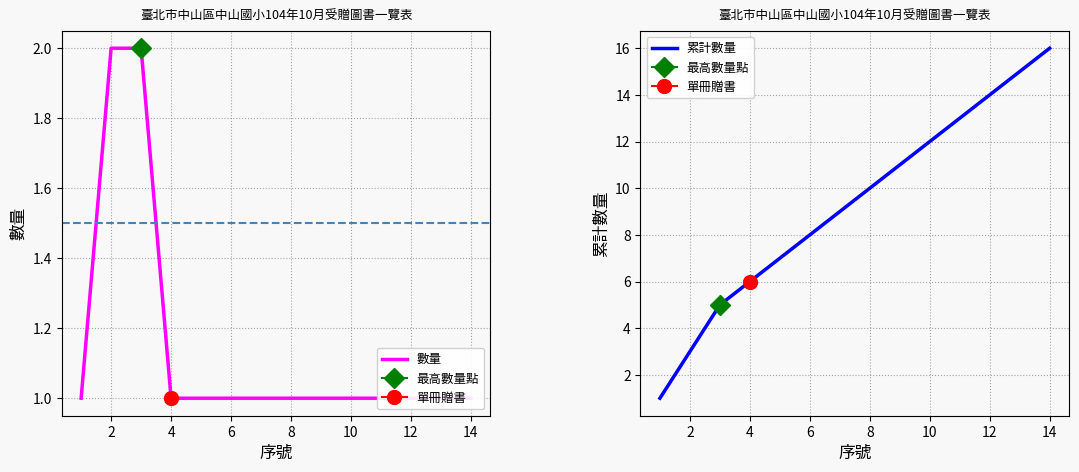

How many lines are shown in the chart?

2